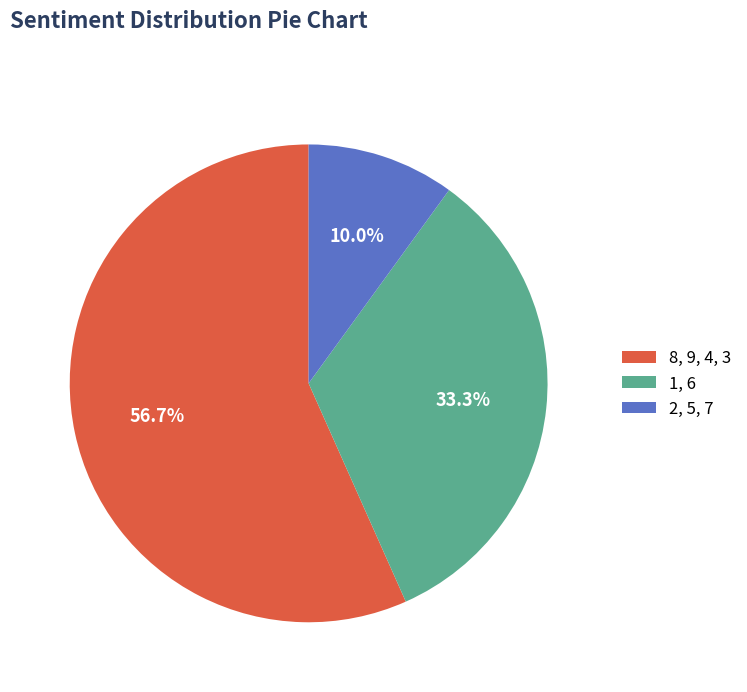

Does 2, 5, 7 represent more than half of the total?

No